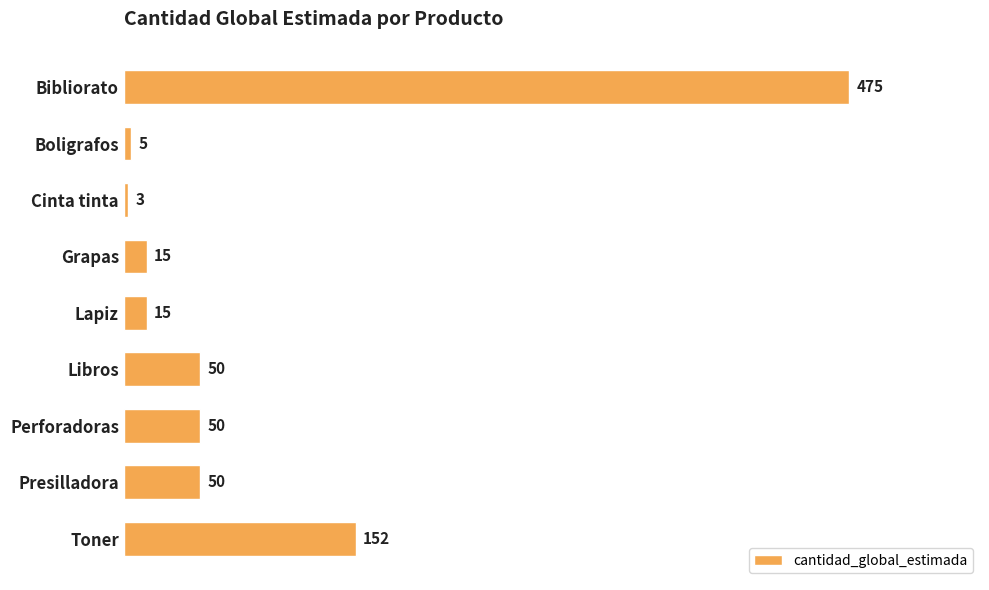

What is the value of the 1st bar from the top?

475